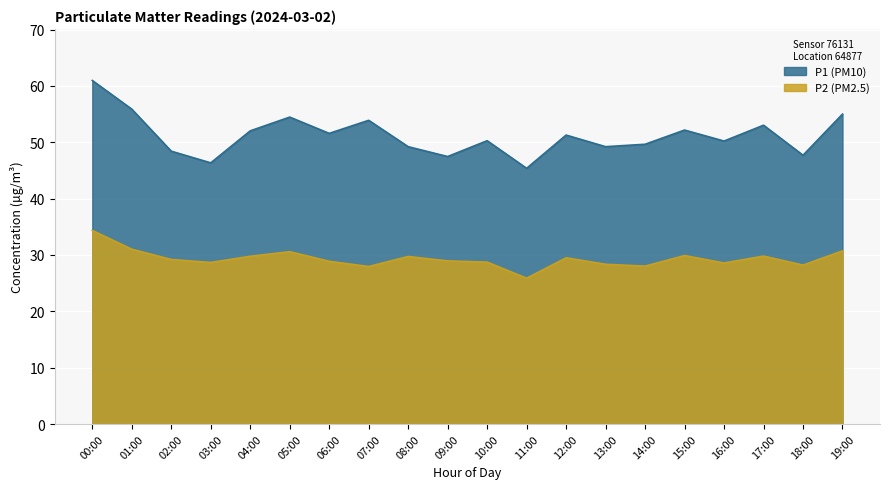

The P2 series shows 28.4 at 13:00. True or false?

True